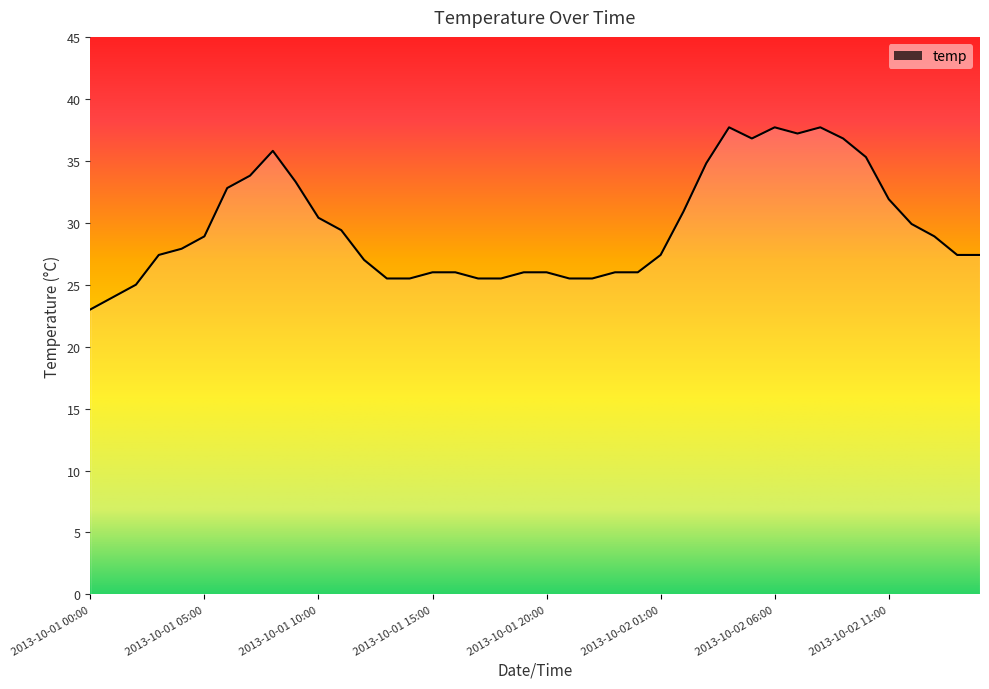

What is the smallest value displayed?

23.0